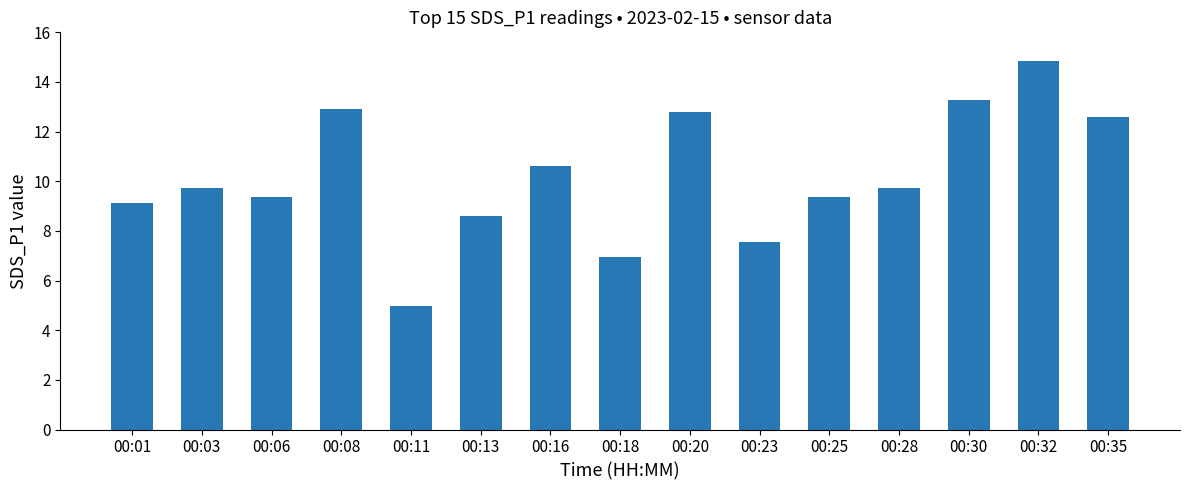

Which category has the lowest value across all series?

00:11